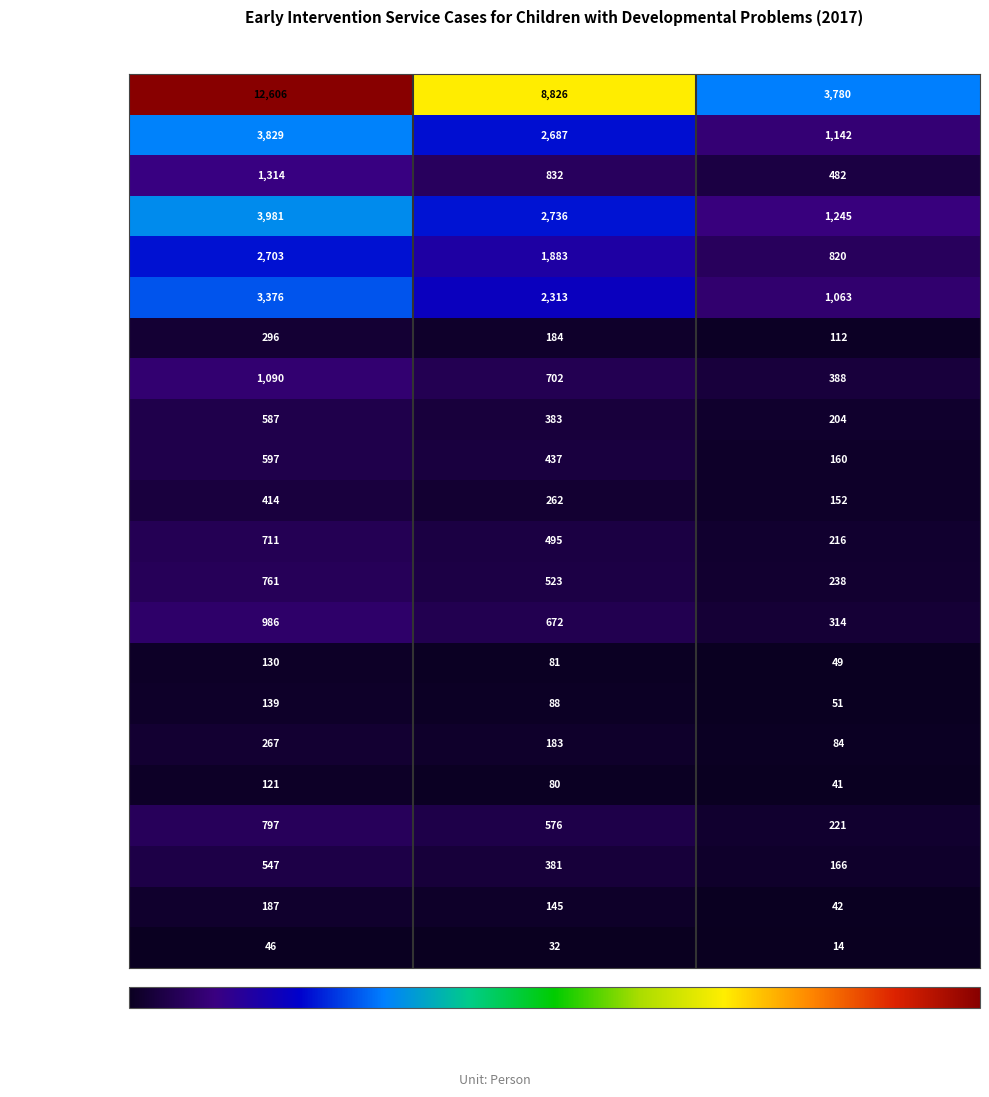

Is it true that Kaohsiung City equals 3376 at Sub-Total?

True